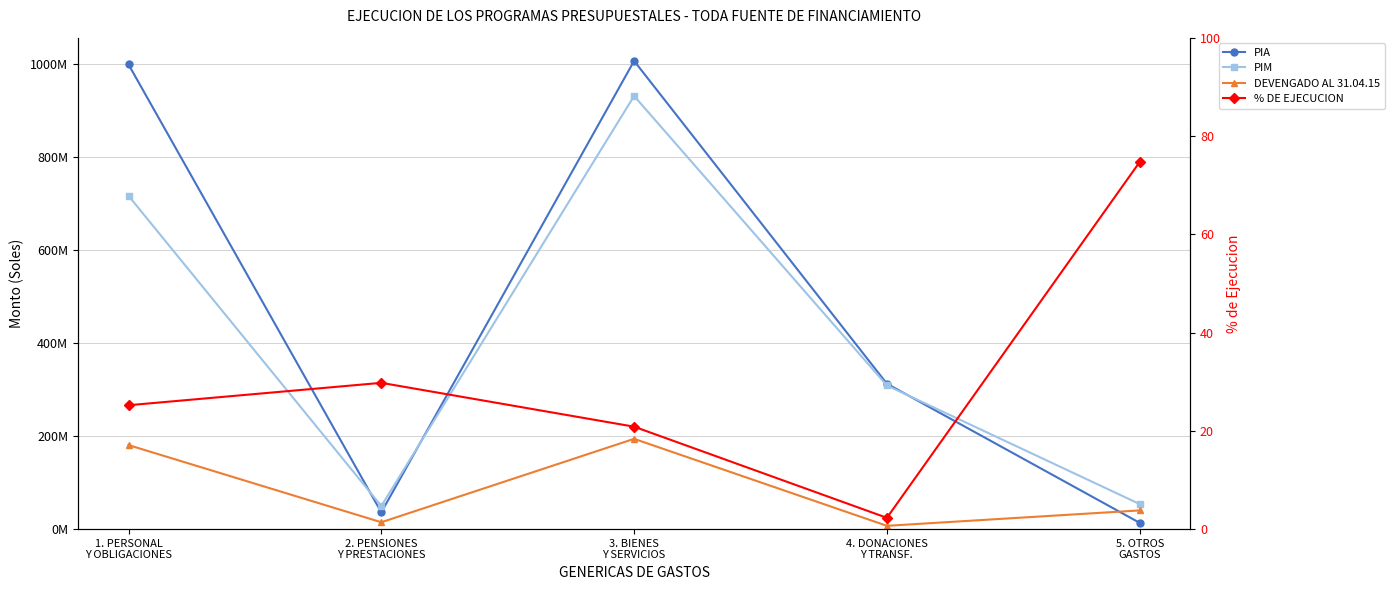

Which series changed the most between 1. PERSONAL
Y OBLIGACIONES and 4. DONACIONES
Y TRANSF.?

PIA